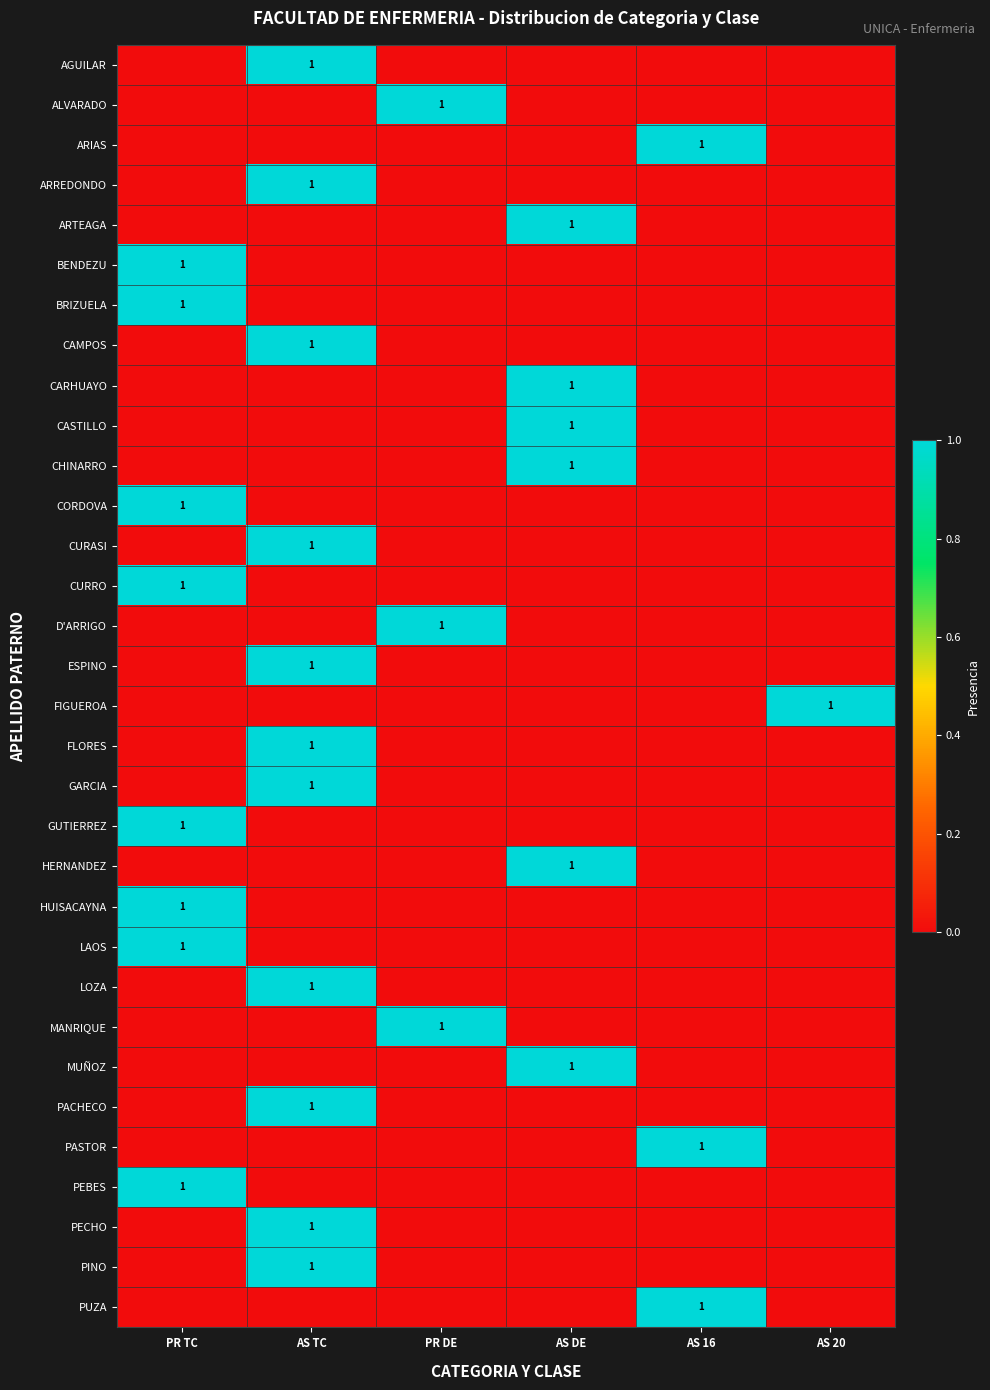

The value of D'ARRIGO at PR DE is 1. True or false?

True